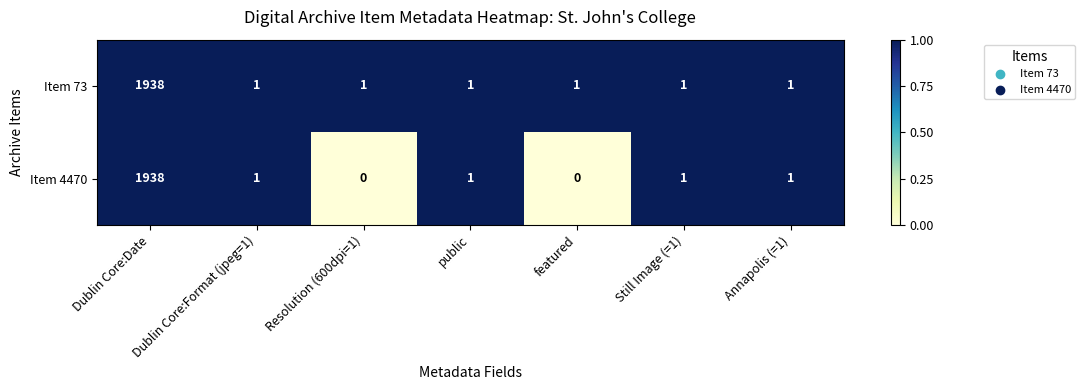

Which series has the largest total across all categories?

Item 73